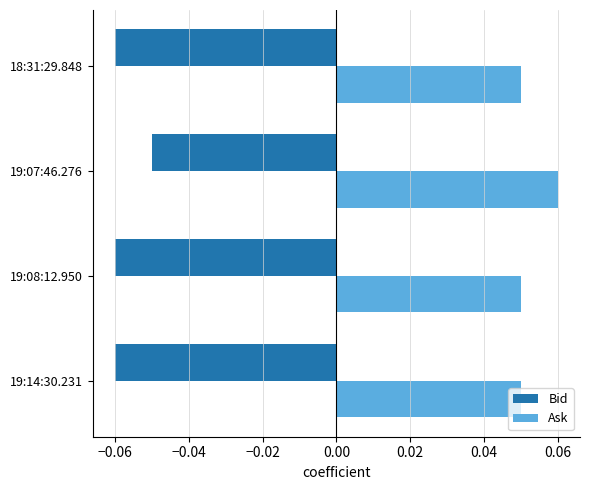

Where is Bid nearest to the value 0?

19:07:46.276